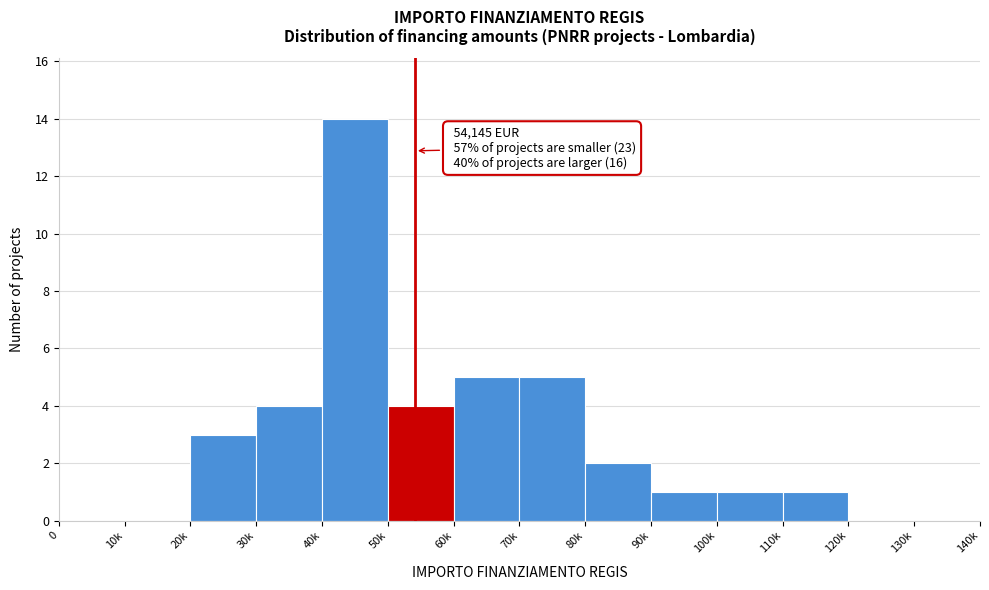

Reading left to right, what are all the values shown in this chart?

0=0	10k=0	20k=3	30k=4	40k=14	50k=4	60k=5	70k=5	80k=2	90k=1	100k=1	110k=1	120k=0	130k=0